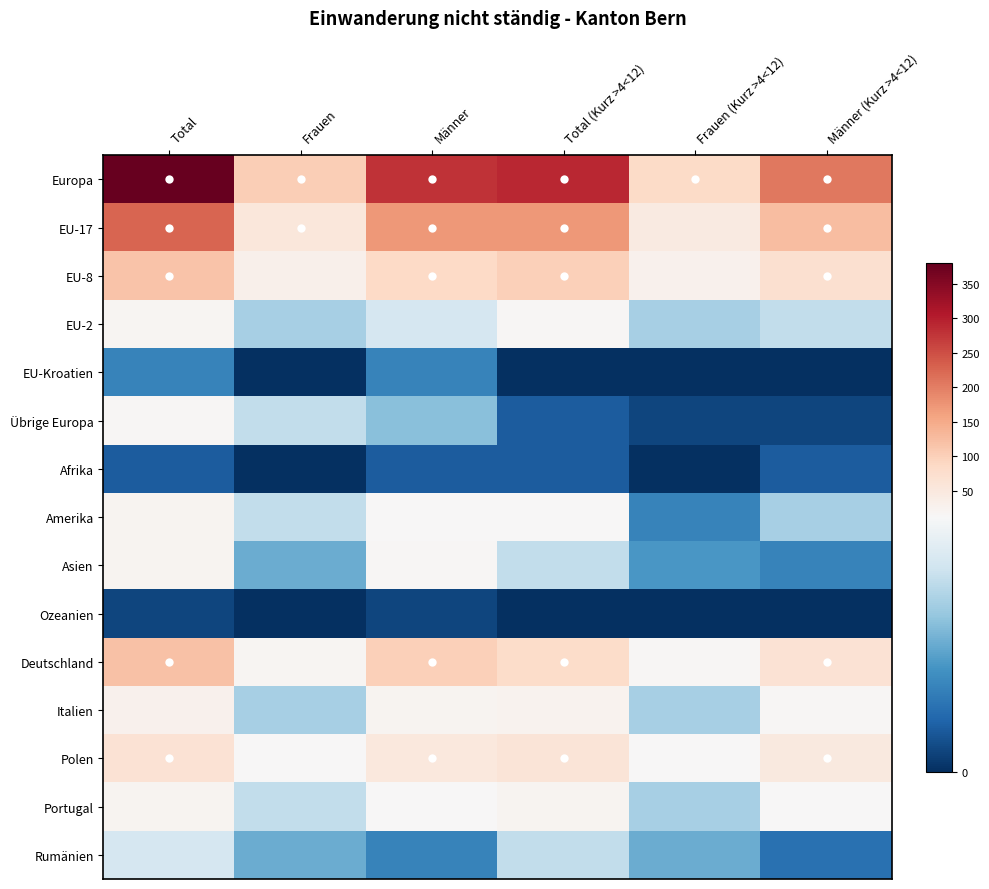

At which category does the chart reach its peak across all series?

Total